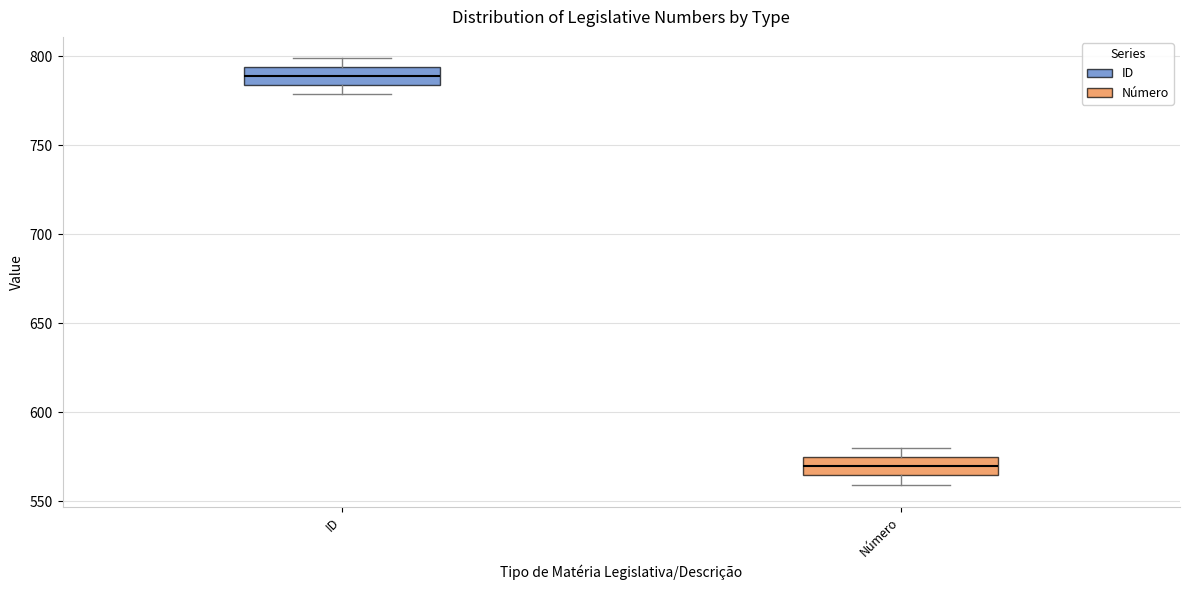

Reading left to right, read every box against the y-axis: the position of its median line, the range the box covers, and the ends of its whiskers. The values are not printed on the chart, so give them approximately, as read against the axis.

ID: median 790, box 785 to 795, whiskers 780 to 800
Número: median 570, box 565 to 575, whiskers 560 to 580